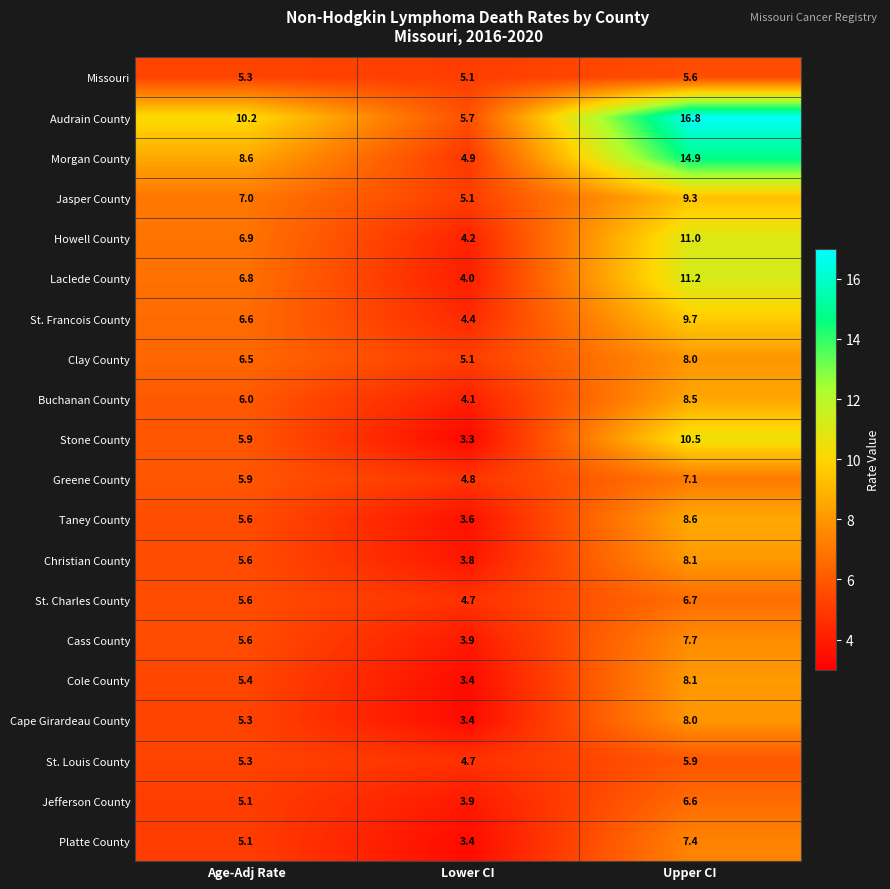

List the labels in order of Clay County value, largest first.

Upper CI, Age-Adj Rate, Lower CI